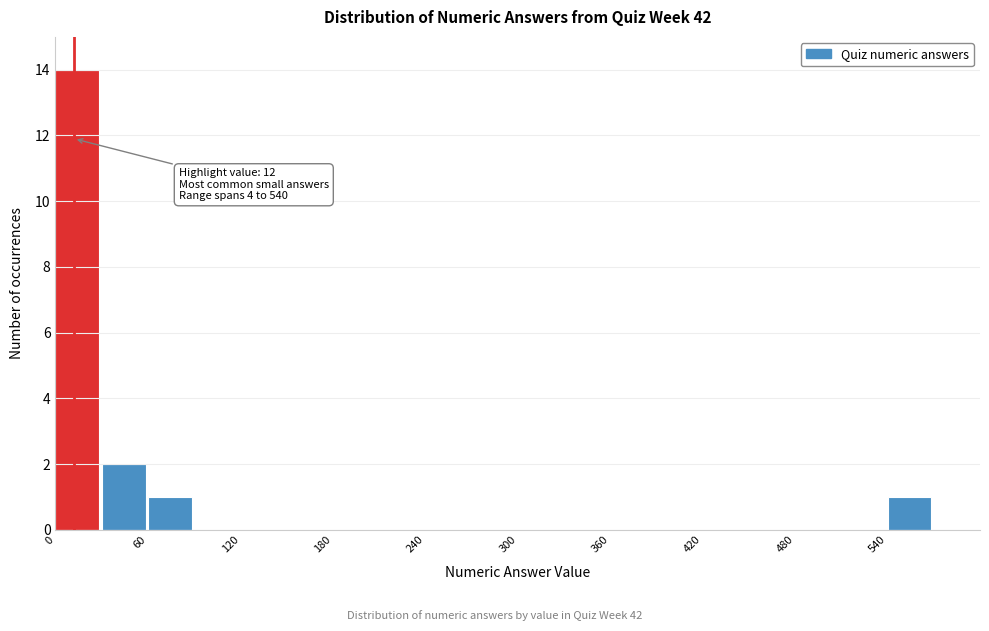

Read against the x-axis, roughly where is the centre of the tallest bar?

10